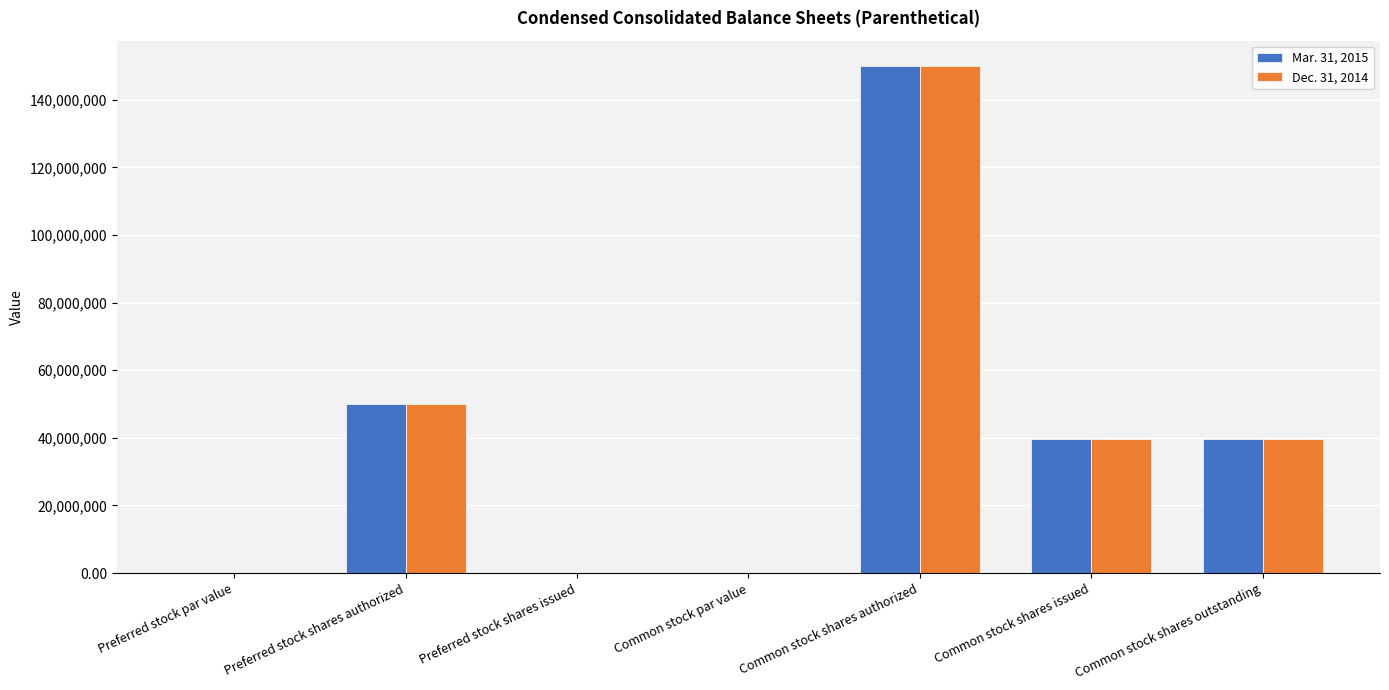

Is it true that Mar. 31, 2015 equals 39707335.0 at Common stock shares issued?

True